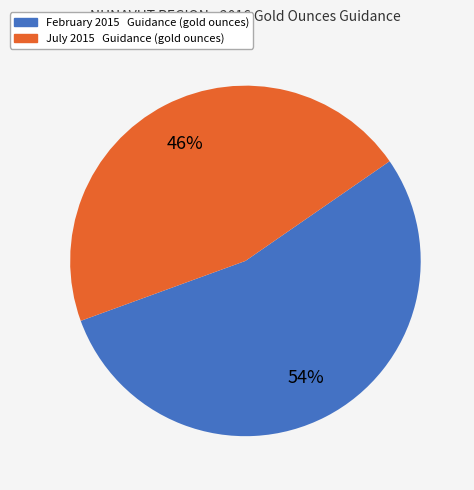

To the nearest percent, what portion does July 2015 Guidance represent?

46%